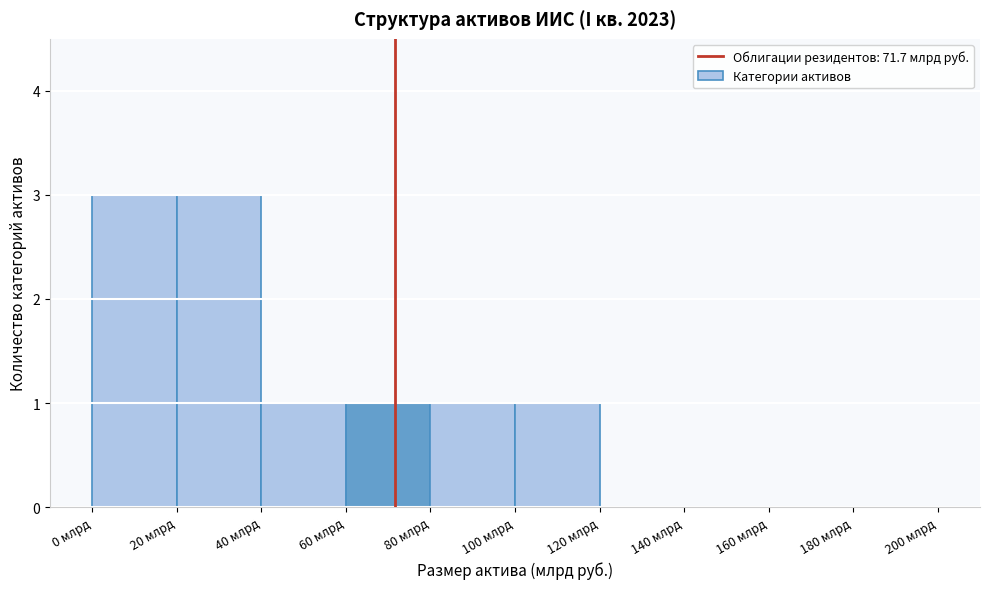

How tall is the bar that spans 80 to 100 on the x-axis? The values are not printed on the chart, so give them approximately, as read against the axis.

1